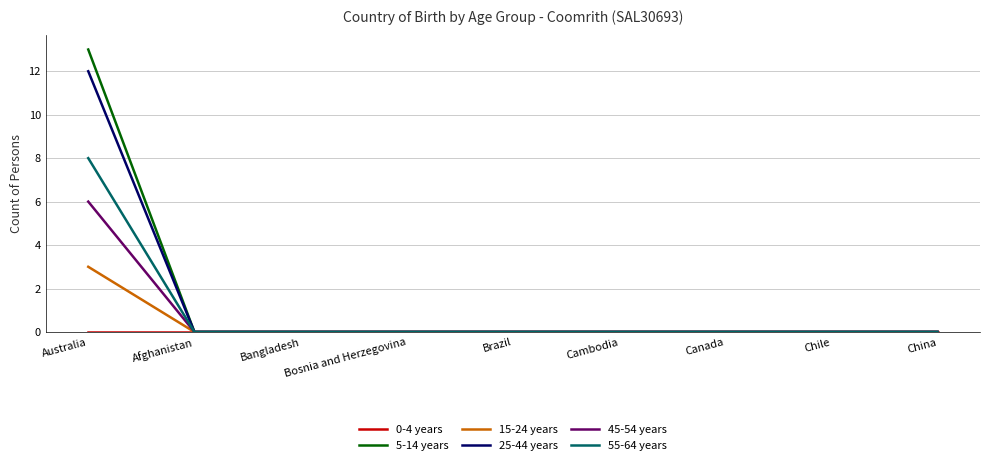

What position from the left is Bangladesh?

3